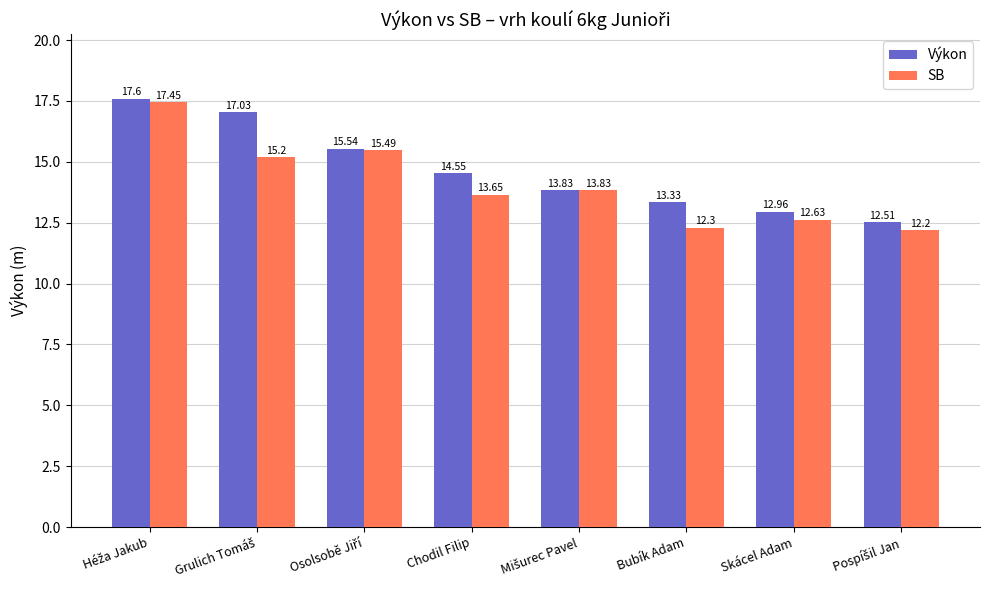

How many bars are there in total?

16